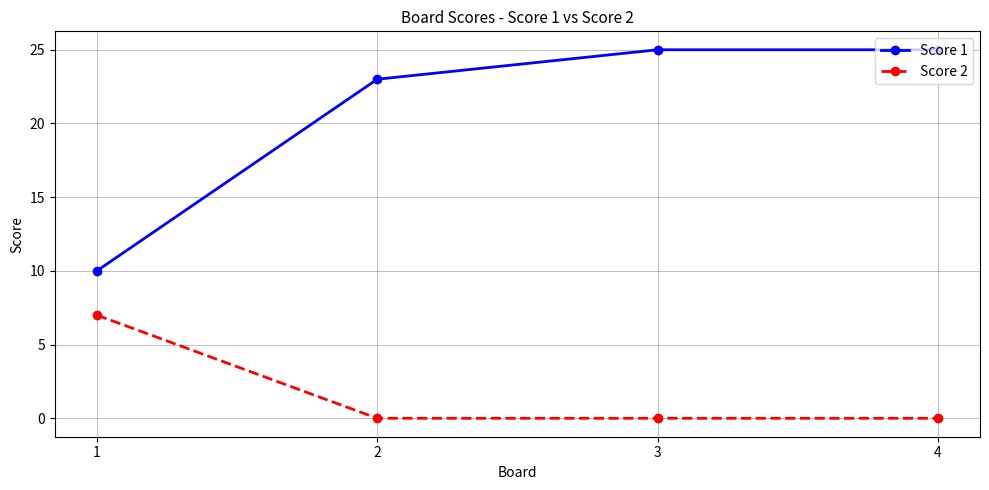

True or false: Score 1 and Score 2 intersect in this chart.

False